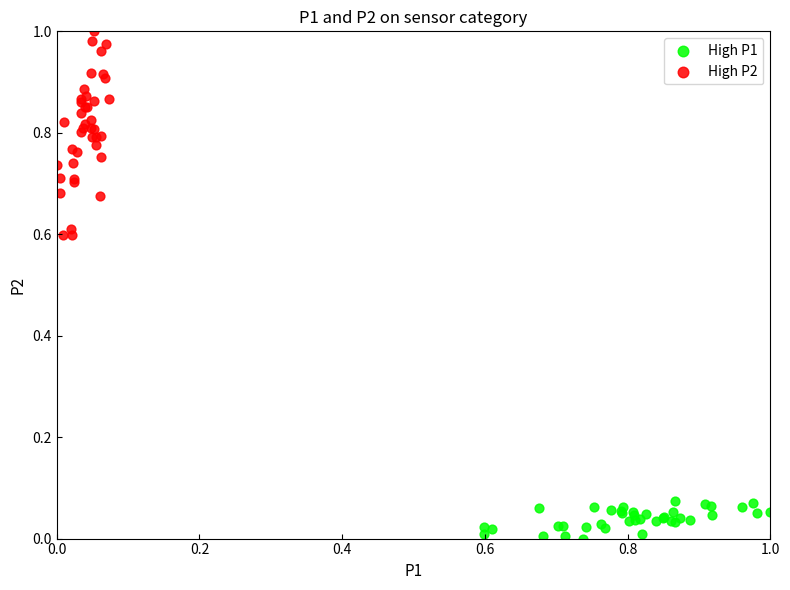

Which series has the widest spread of Y values?

High P2